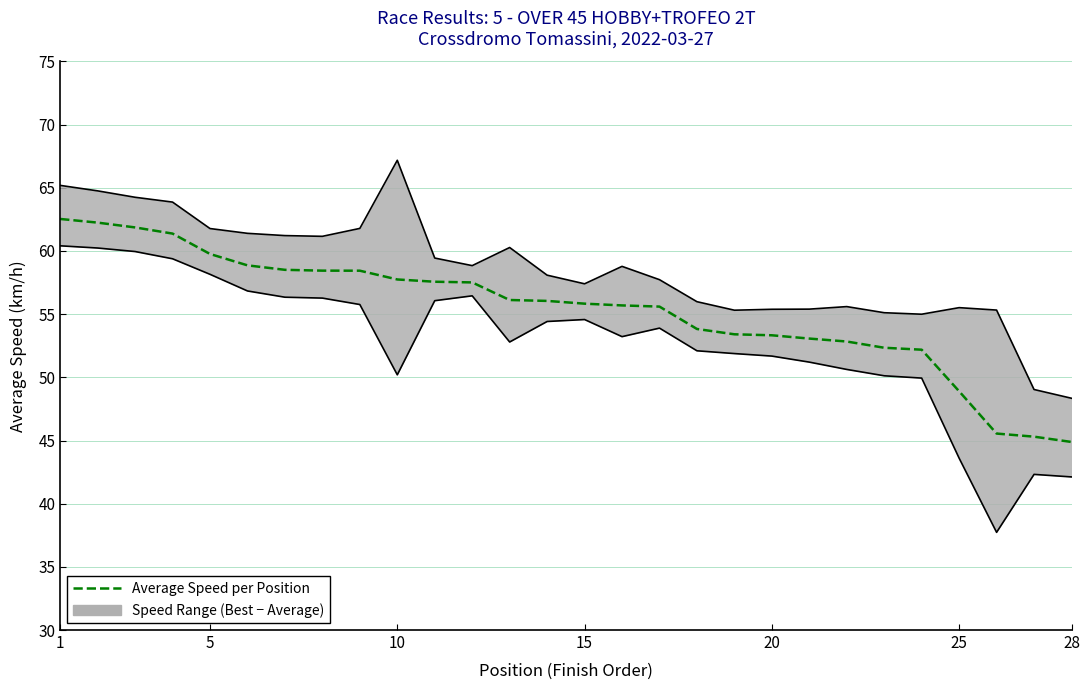

Is this an area chart (filled region under the line)?

No